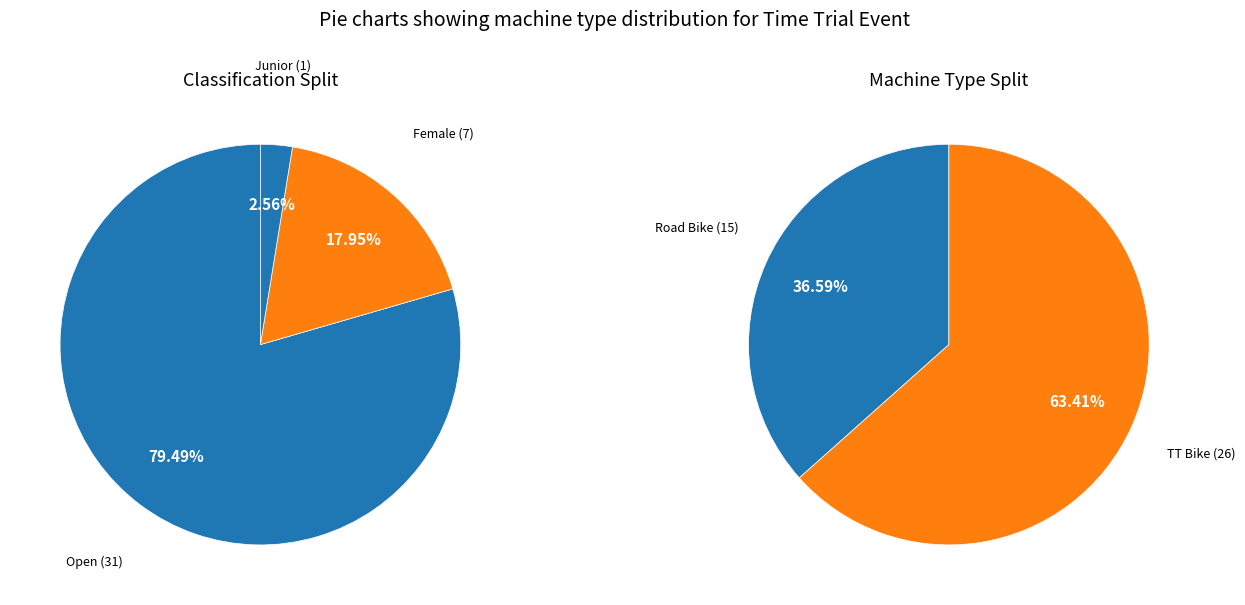

Which category has the biggest portion of the pie?

TT Bike